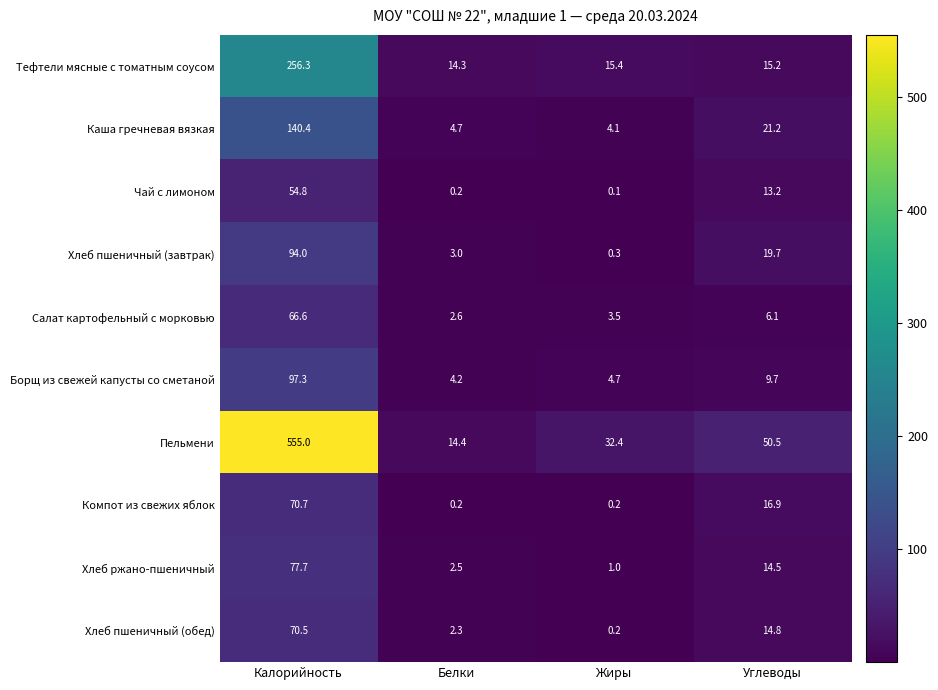

Which category has the lowest value across all series?

Жиры